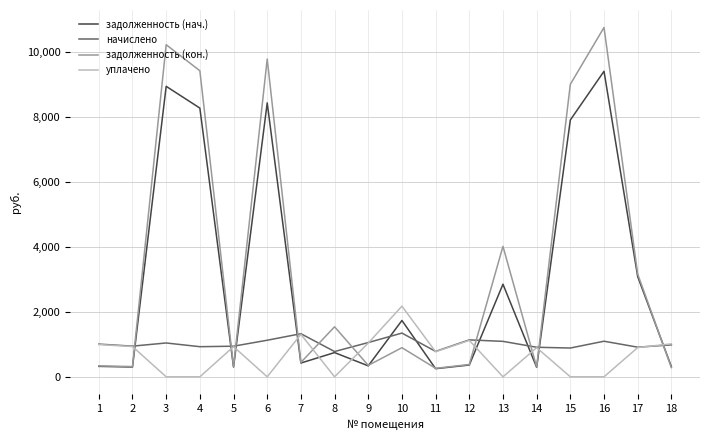

Where do начислено and задолженность (нач.) first cross each other?

2 and 3